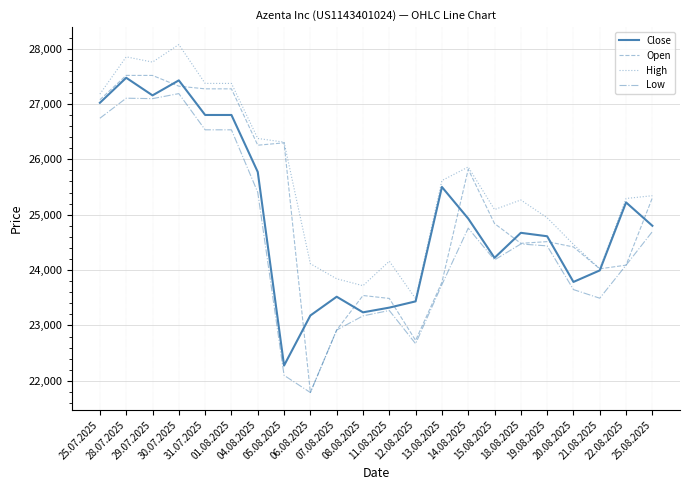

After their last crossing, which series has the higher values: Close or Open?

Open